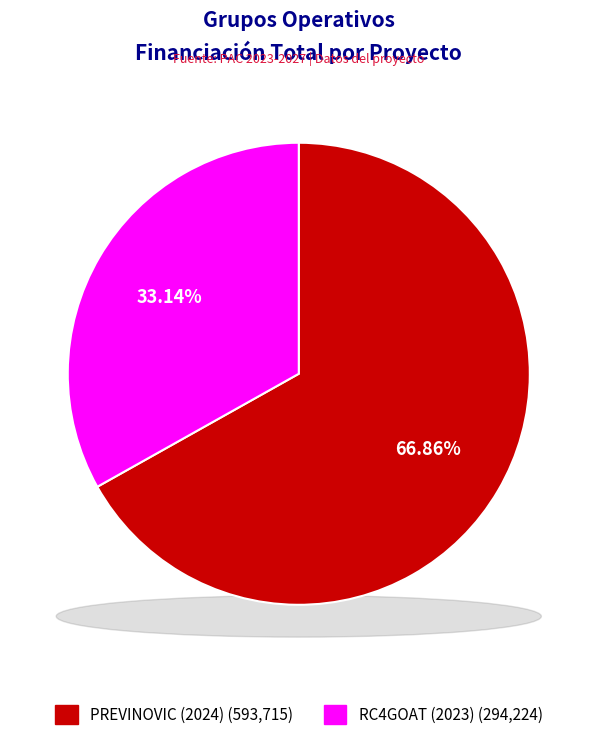

How much of the chart is everything except PREVINOVIC (2024)?

33.1%